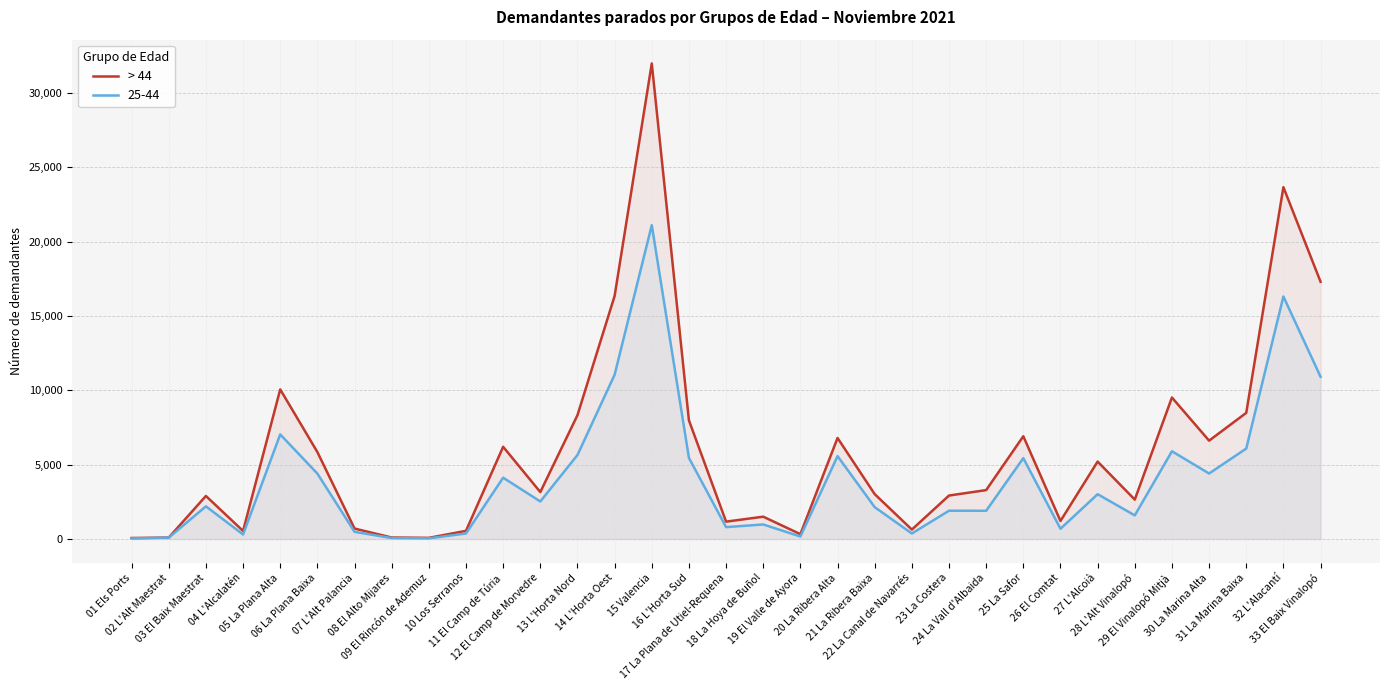

Where does the data first go above 3158?

05 La Plana Alta